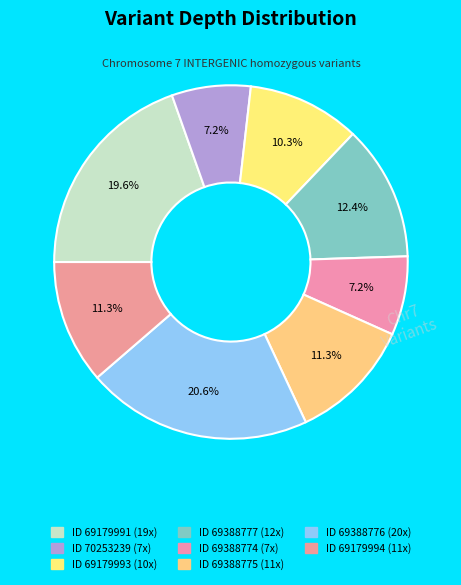

Rank the categories by value from highest to lowest.

69388776, 69179991, 69388777, 69388775, 69179994, 69179993, 70253239, 69388774